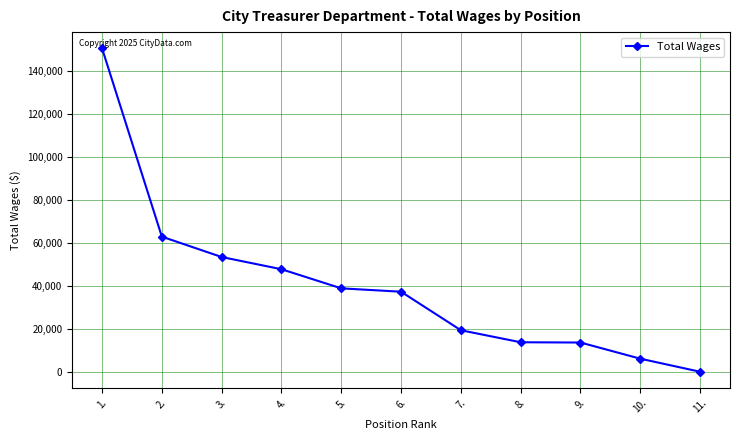

Where does the data first go above 37352?

1.